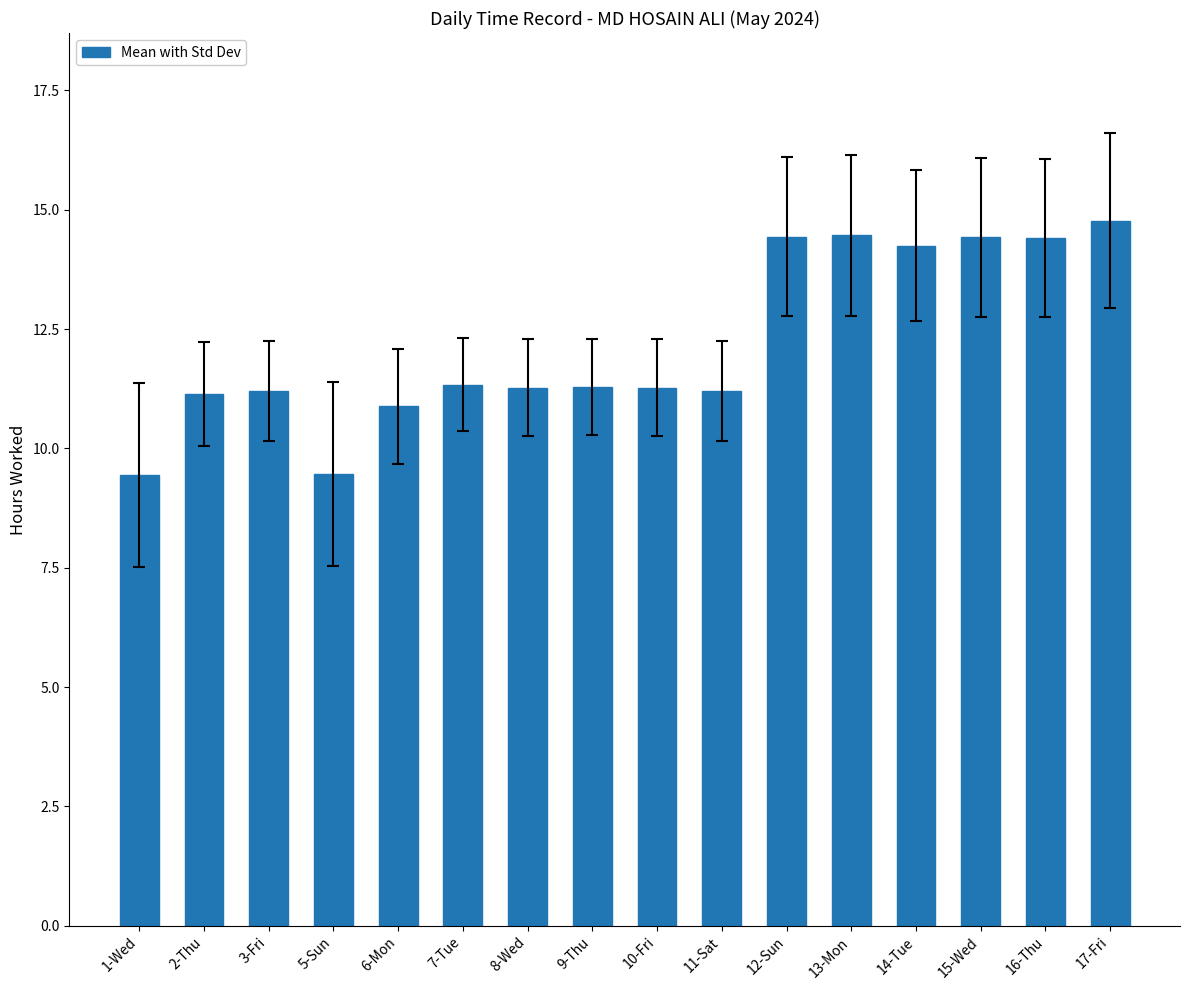

What is the ratio of the value at 3-Fri to the value at 15-Wed?

0.8